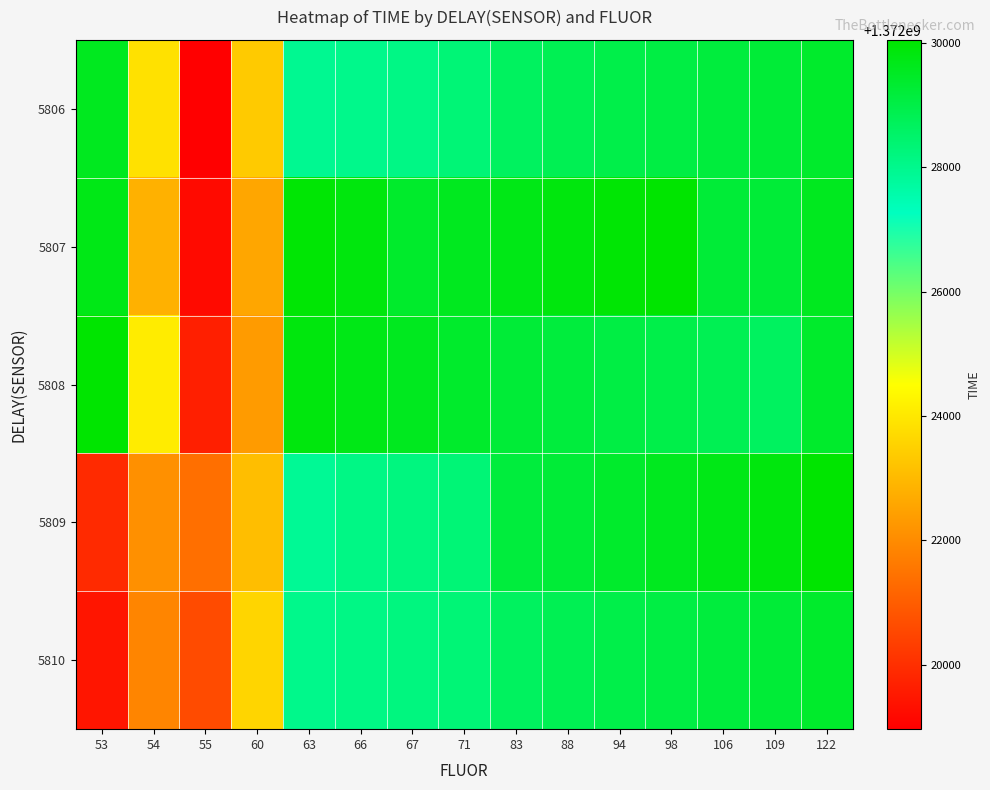

What is the total value across all series at 54?

6860114811